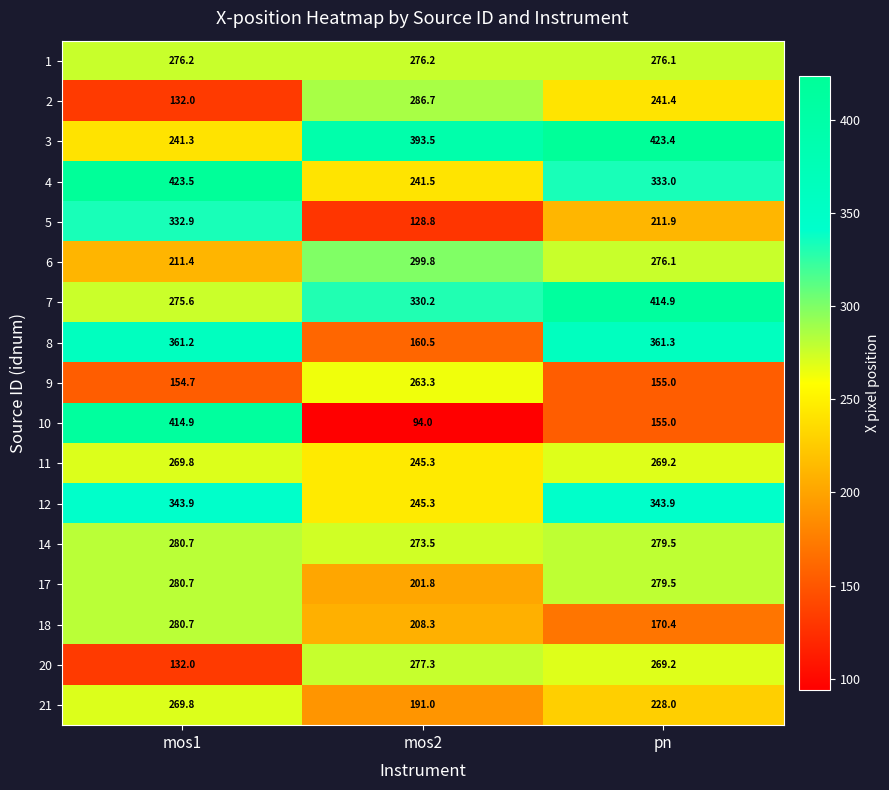

At which category is the sum across all series the highest?

pn